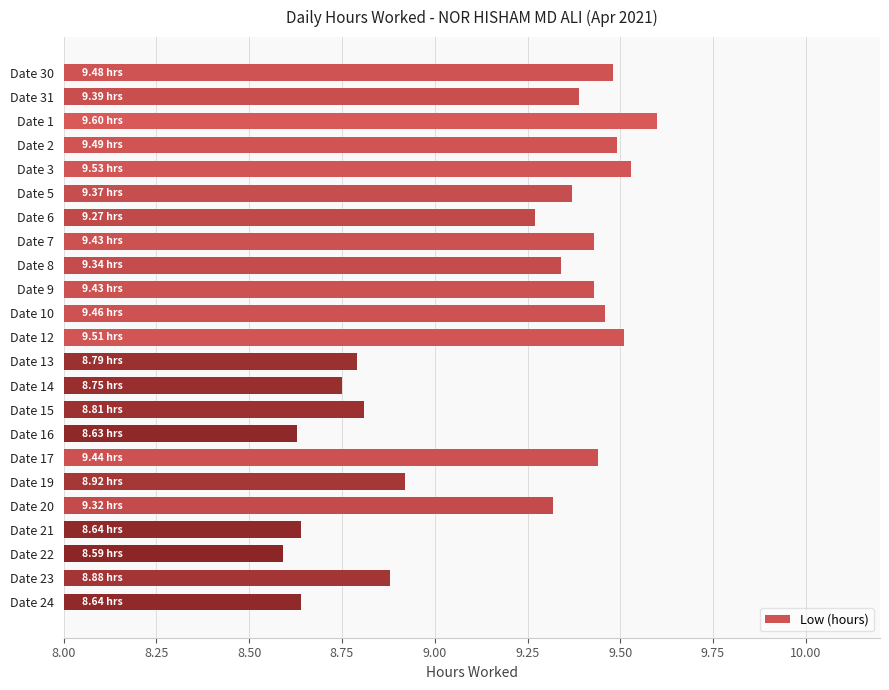

Approximately how many times larger is the value at Date 13 compared to Date 8?

0.9